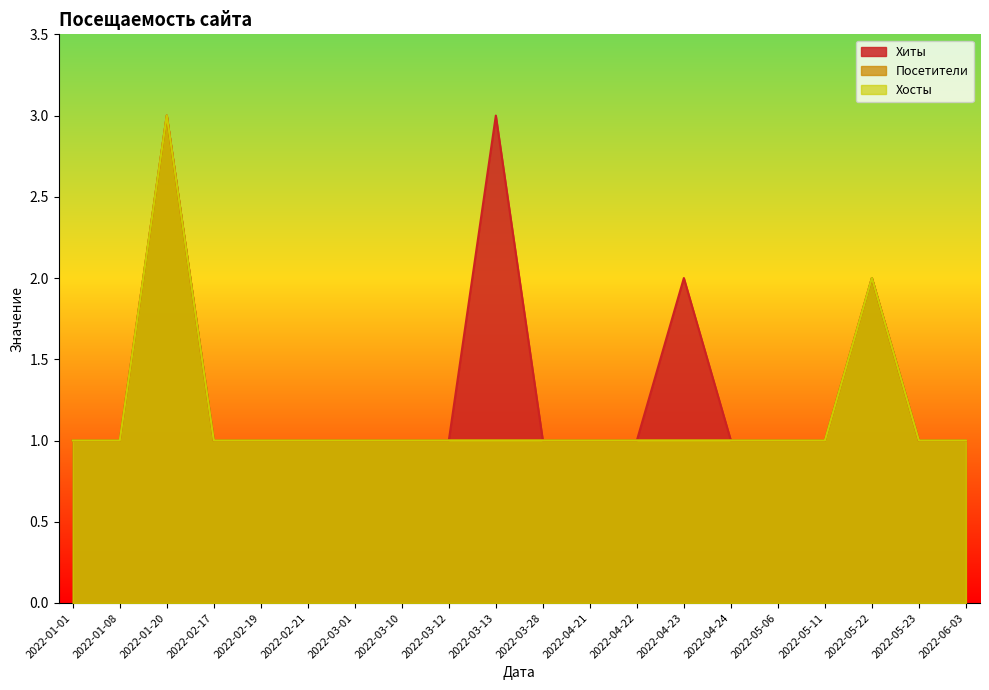

Rank the series by their maximum value, from highest to lowest.

Хиты, Посетители, Хосты